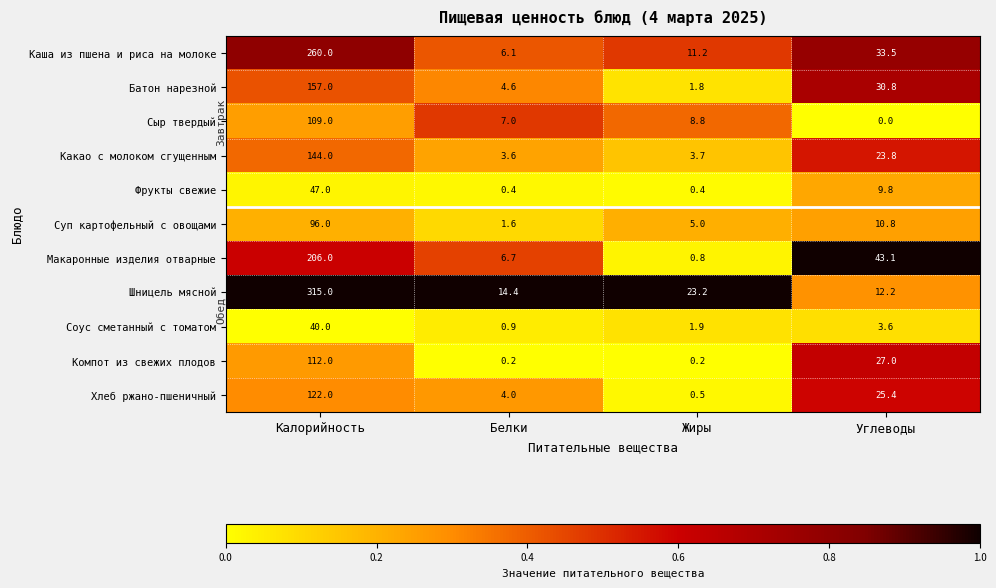

Where does the Шницель мясной series first go above 23?

Калорийность